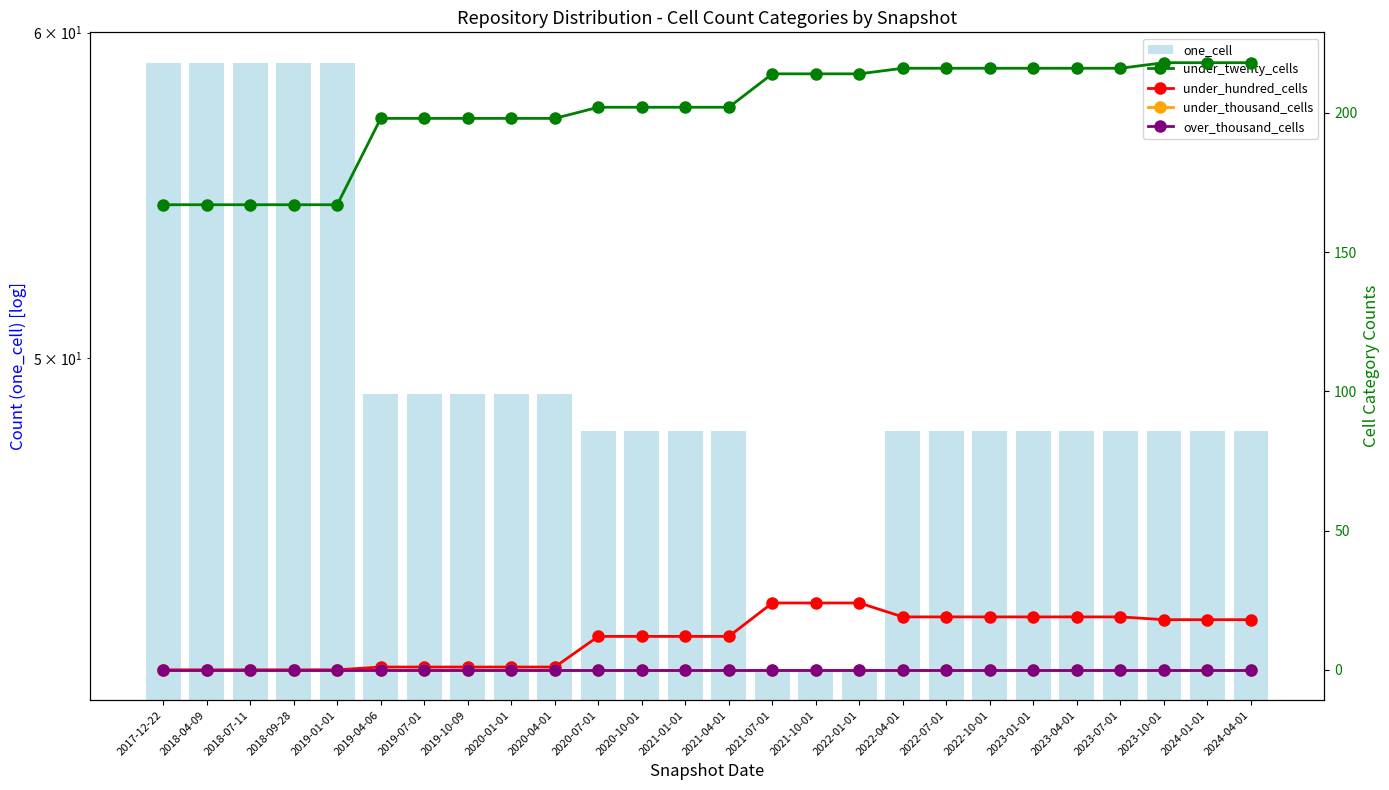

Rank the series by their maximum value, from highest to lowest.

under_twenty_cells, one_cell, under_hundred_cells, under_thousand_cells, over_thousand_cells